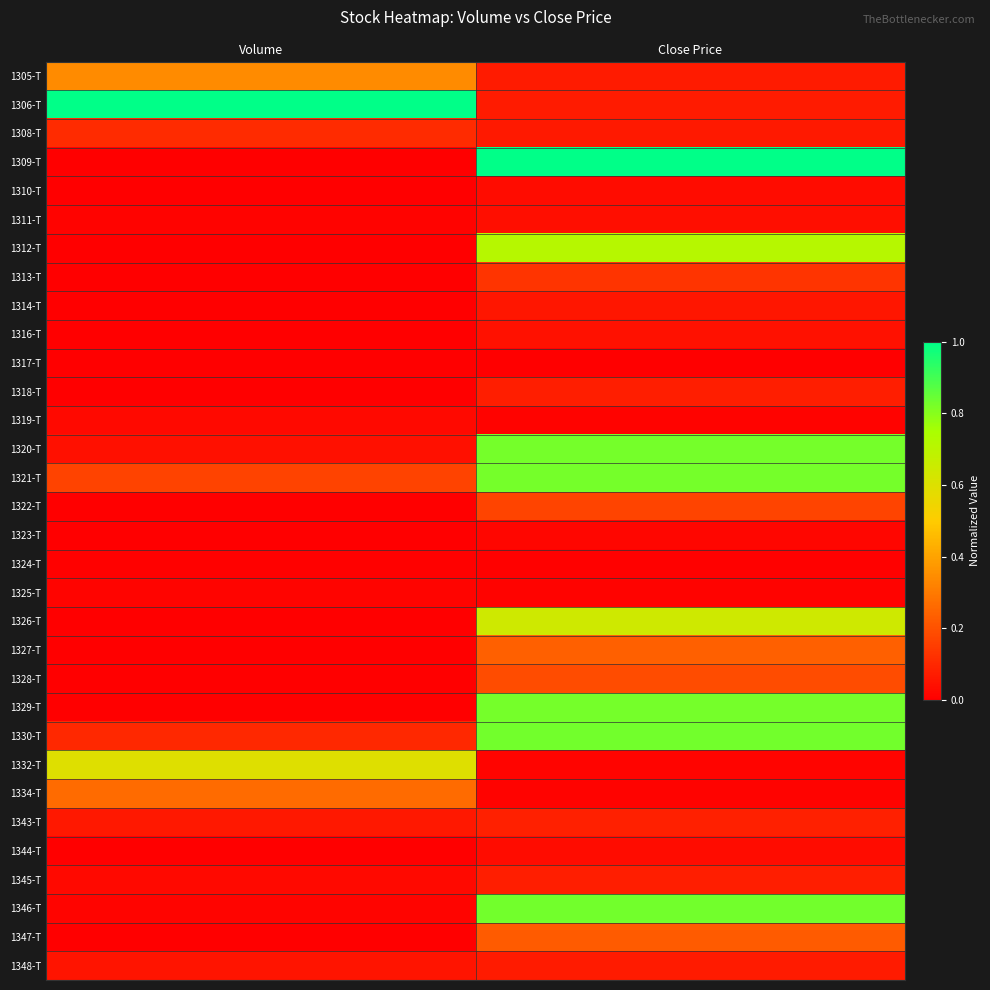

What is the greatest value displayed?

1.0